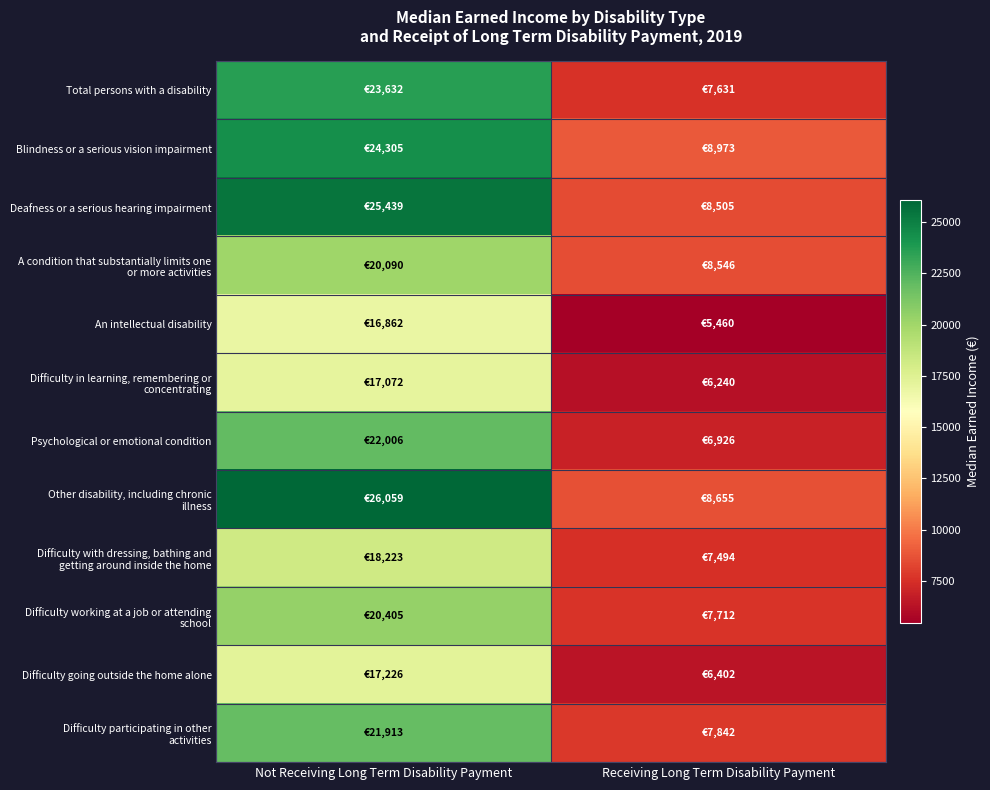

At how many categories does at least one series exceed 19680?

1